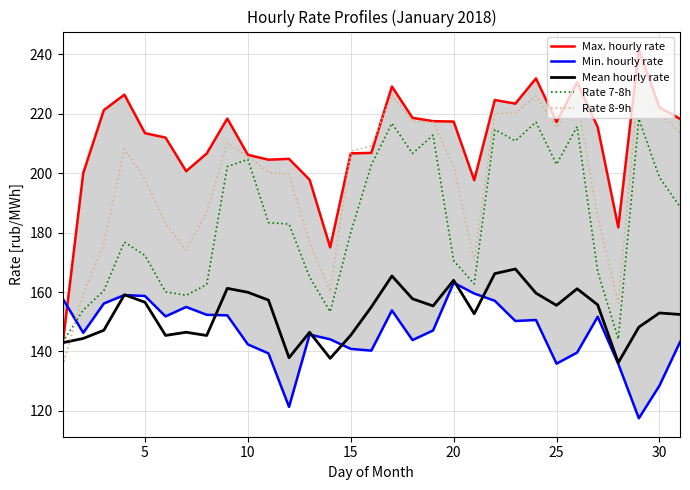

How many lines are shown in the chart?

5